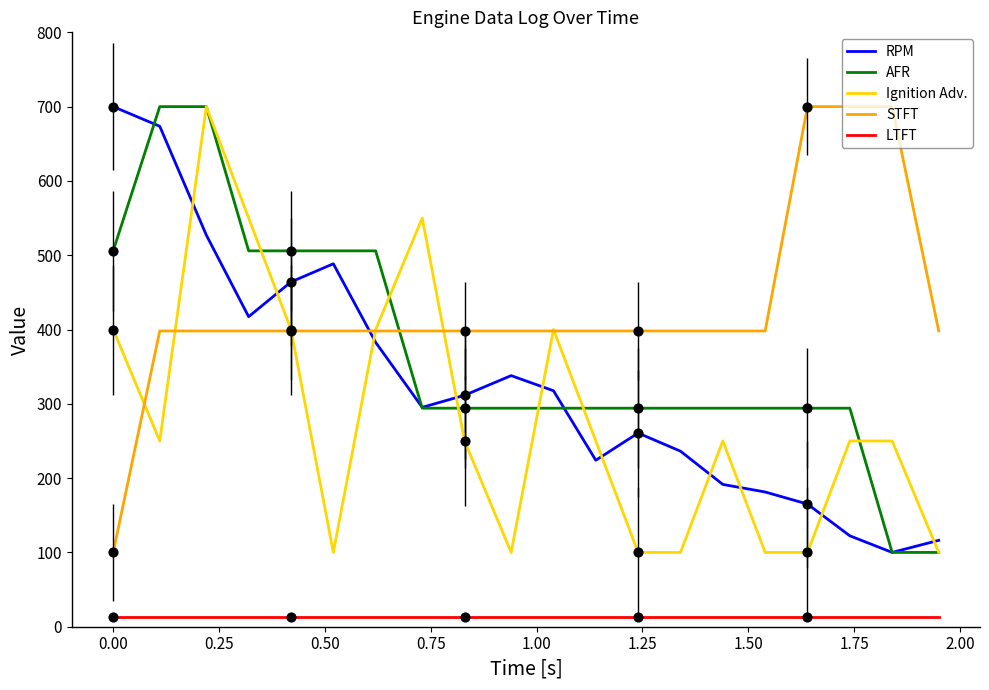

Which series has the largest total across all categories?

STFT